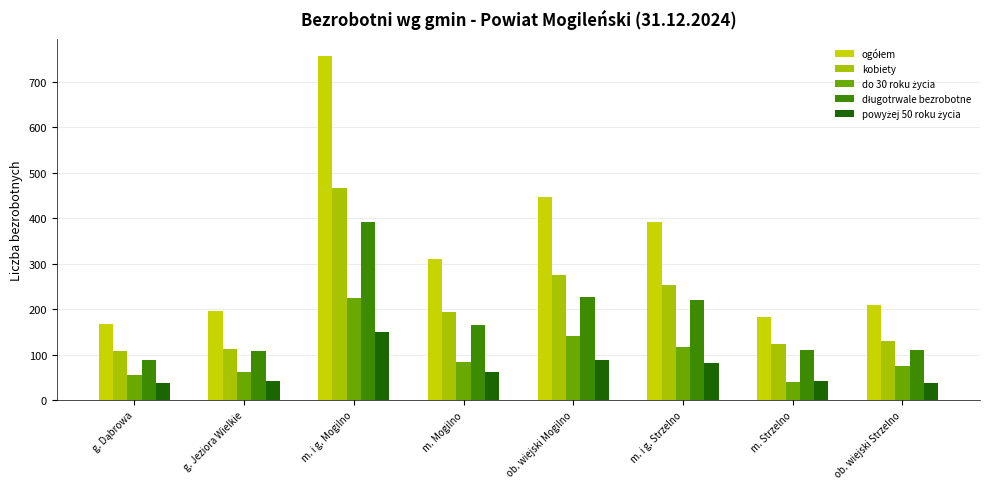

How many bars are there in each group?

5